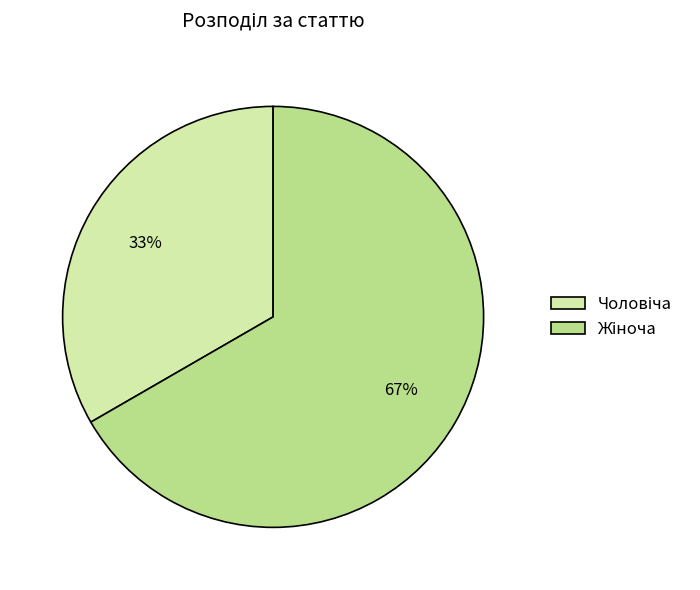

Does any single category account for the majority?

Yes